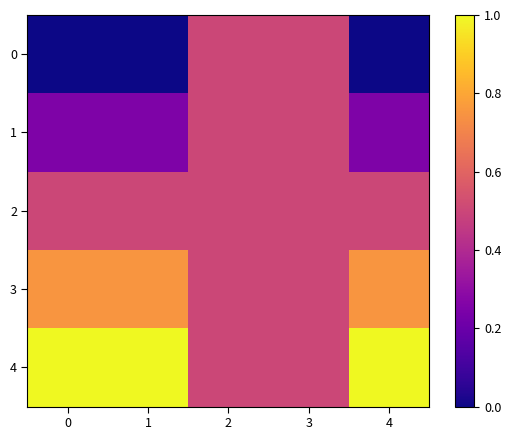

Reading right to left, list all the values displayed in this chart.

0: 4=0.0	3=0.5	2=0.5	1=0.0	0=0.0
1: 4=0.2	3=0.5	2=0.5	1=0.2	0=0.2
2: 4=0.5	3=0.5	2=0.5	1=0.5	0=0.5
3: 4=0.8	3=0.5	2=0.5	1=0.8	0=0.8
4: 4=1.0	3=0.5	2=0.5	1=1.0	0=1.0